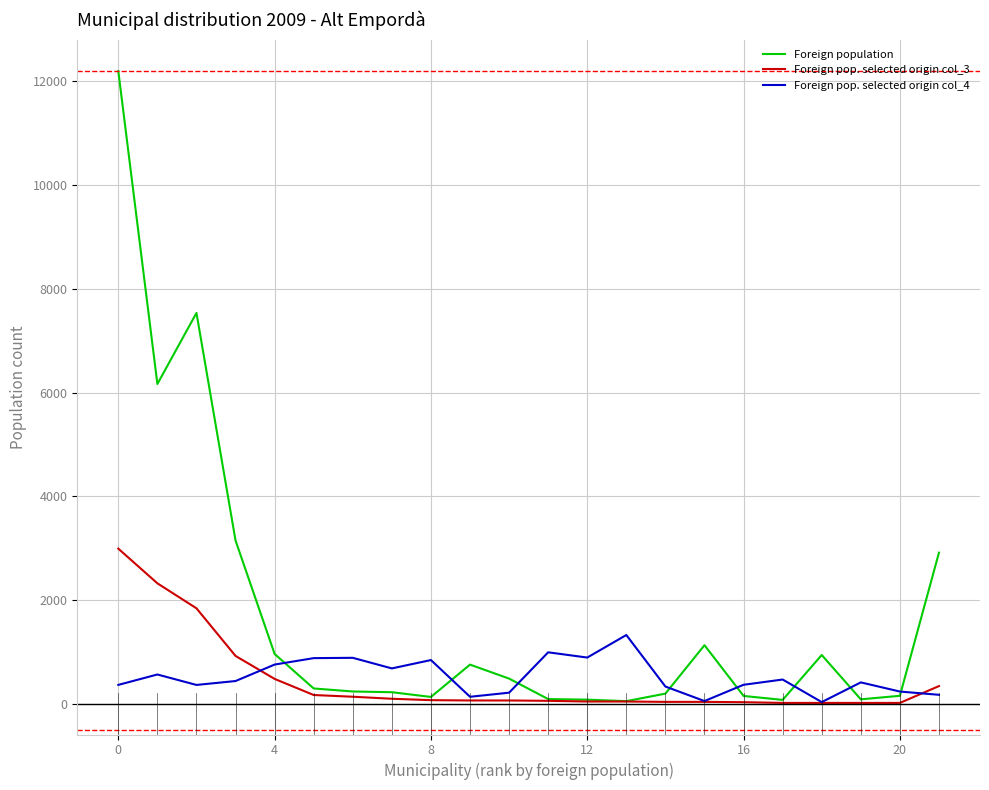

Which series has the widest spread of values?

Foreign population